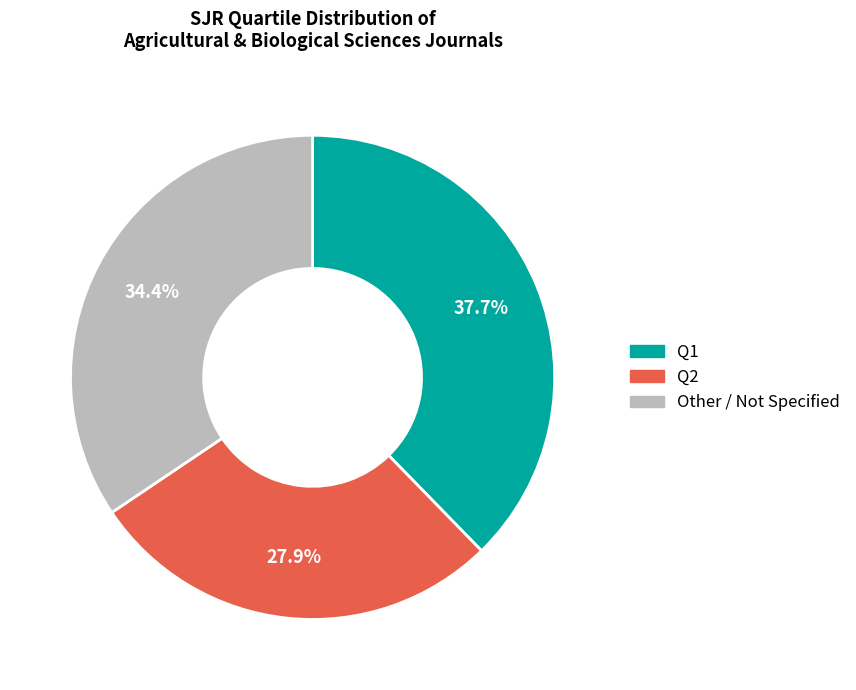

How many segments does this pie chart have?

3